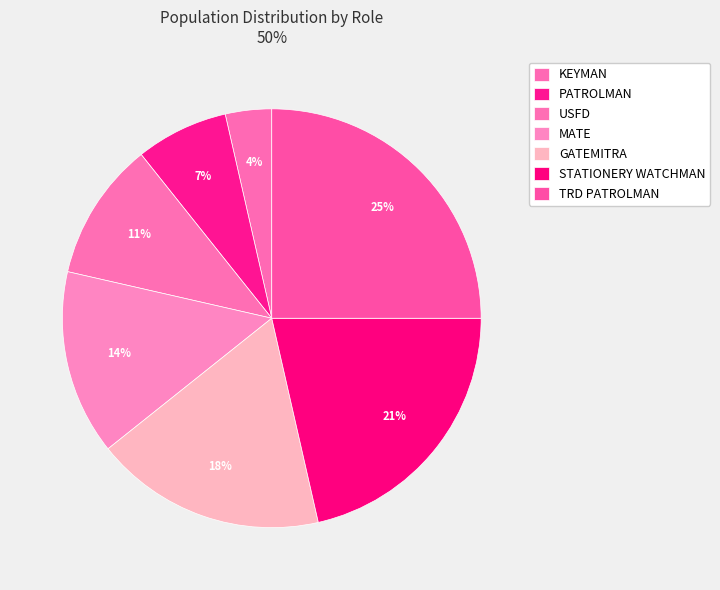

Count the number of slices in the pie.

7